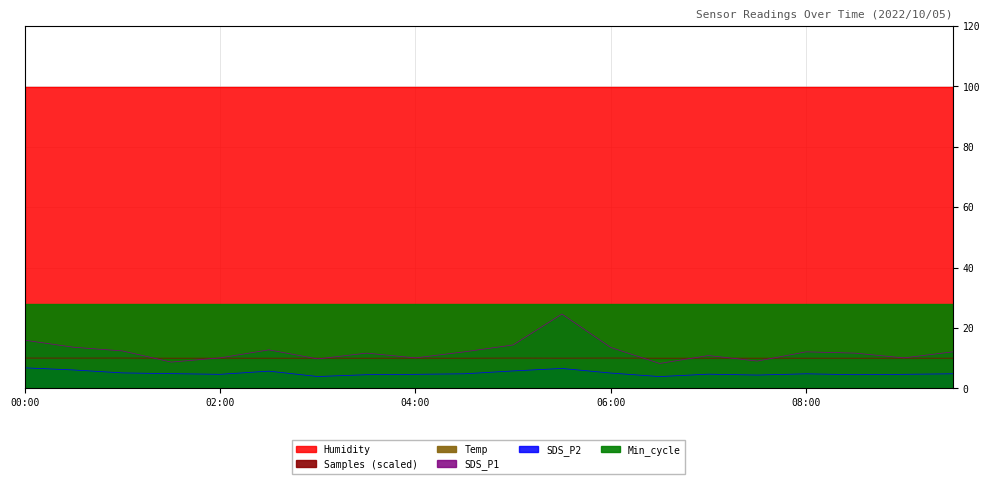

Which series has the widest spread of values?

SDS_P1